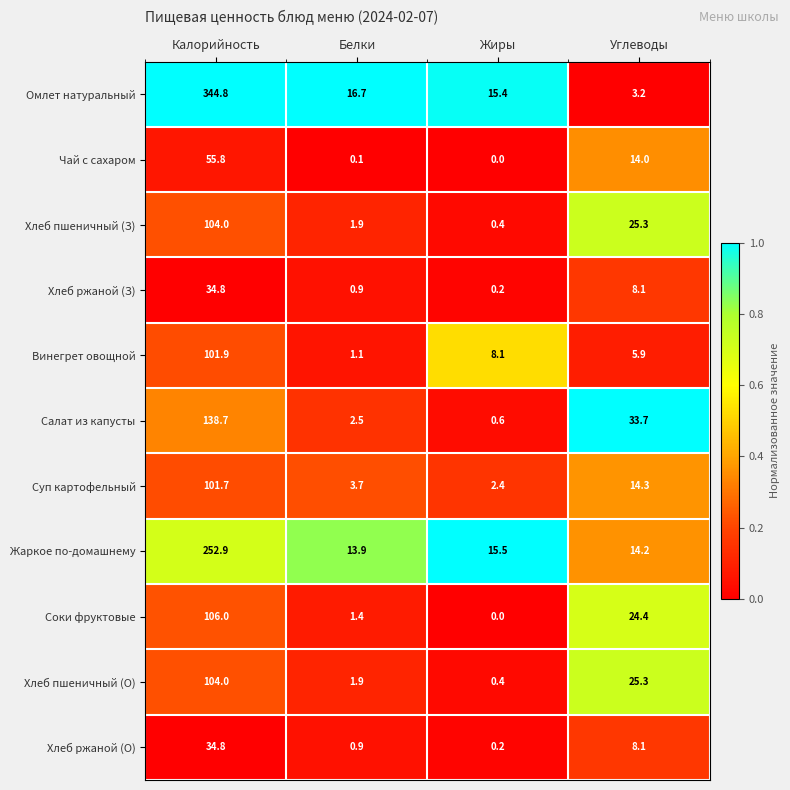

Which series has the largest total across all categories?

Омлет натуральный